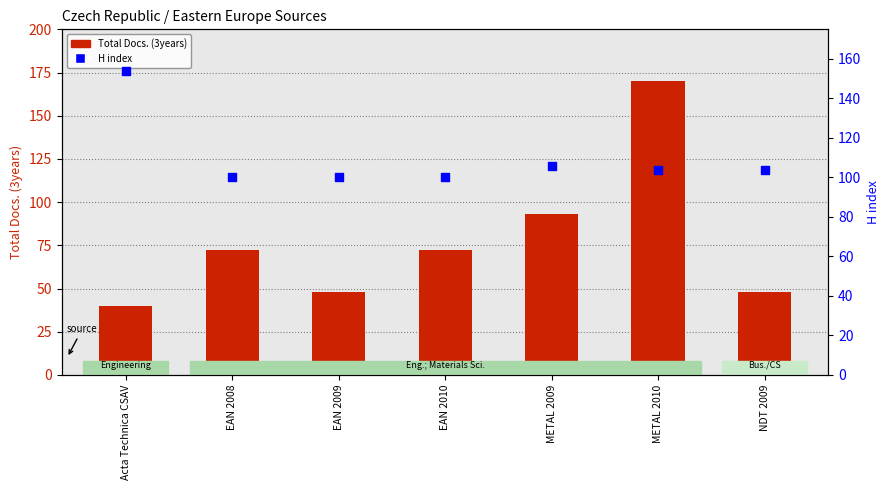

What is the total value across all series at NDT 2009?

152